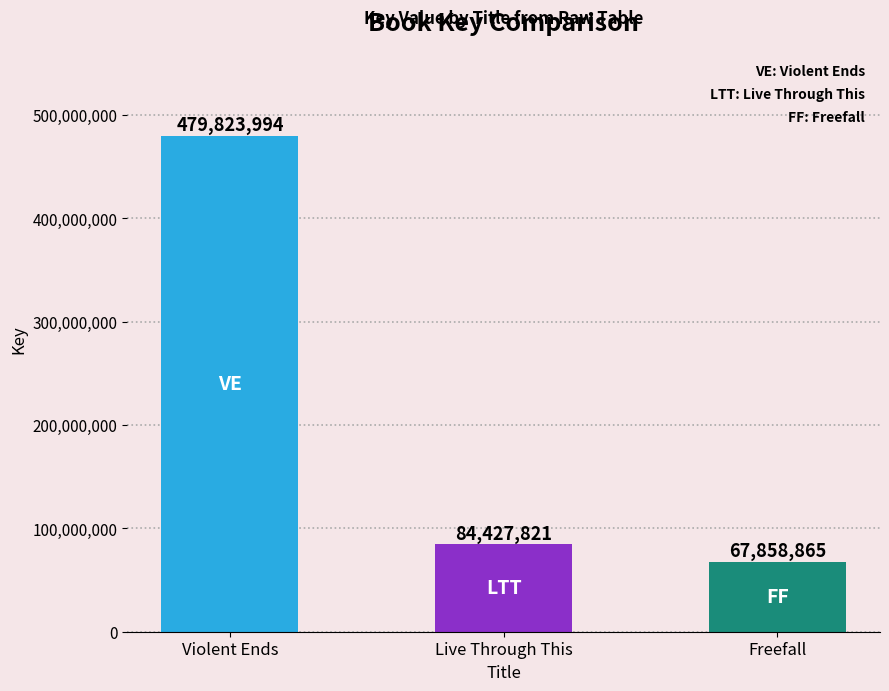

Are the bars horizontal?

No